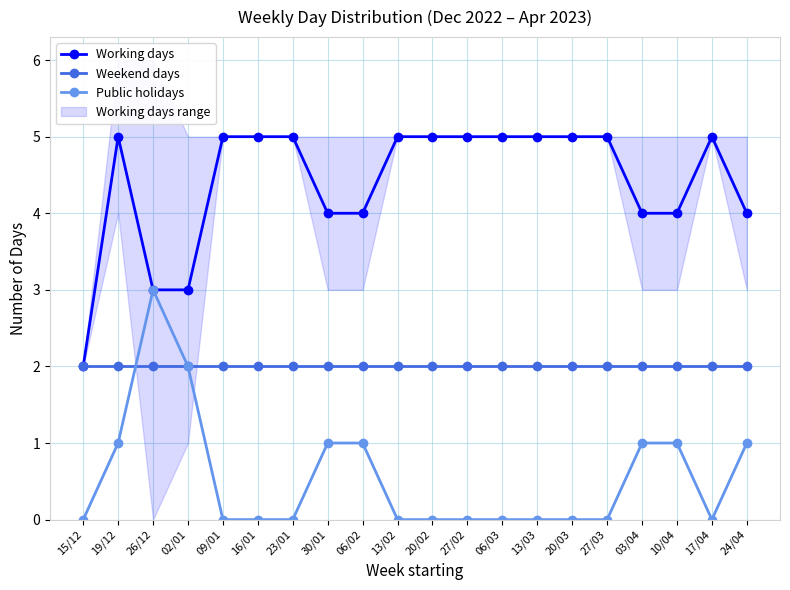

What is the total value across all series at 13/03?

7